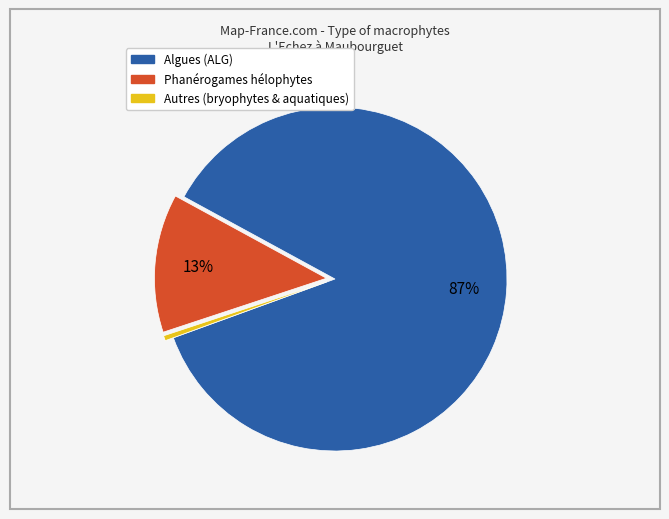

To the nearest percent, what is the average slice percentage?

33%